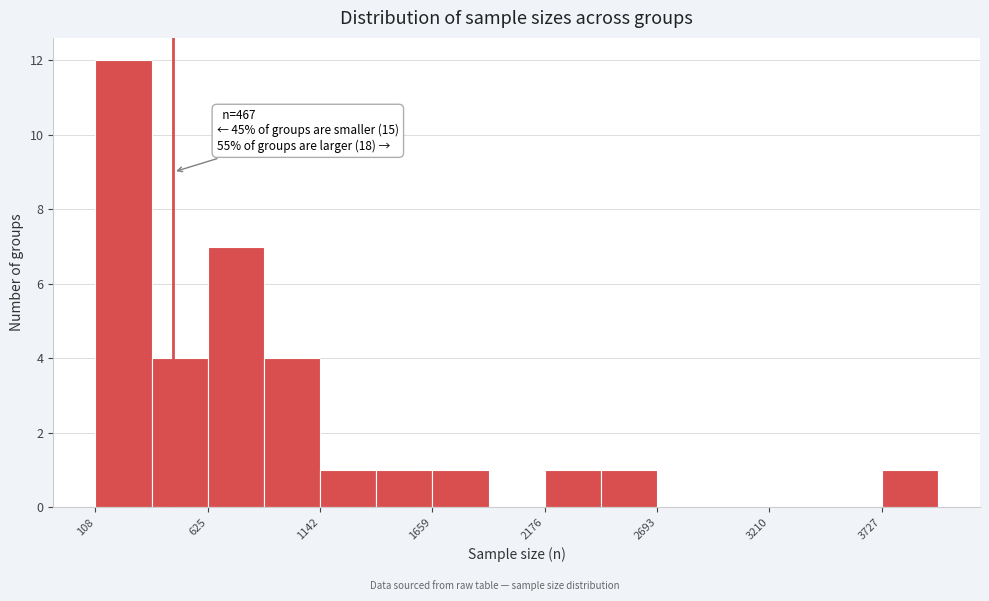

Read against the x-axis, roughly where is the centre of the tallest bar?

200